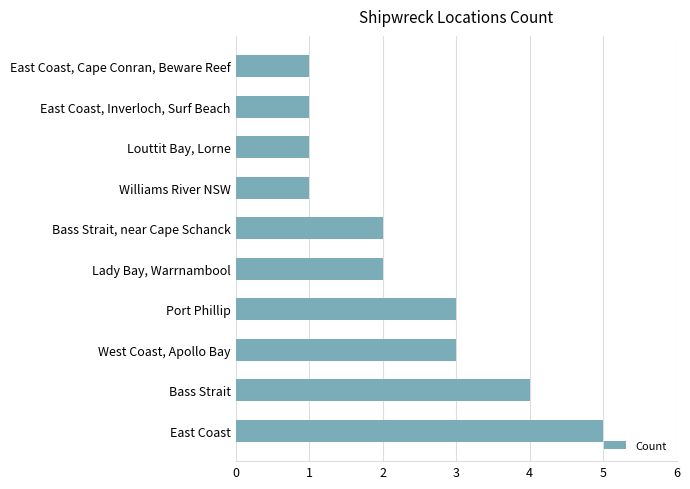

What is the change in value from East Coast to Williams River NSW?

-4